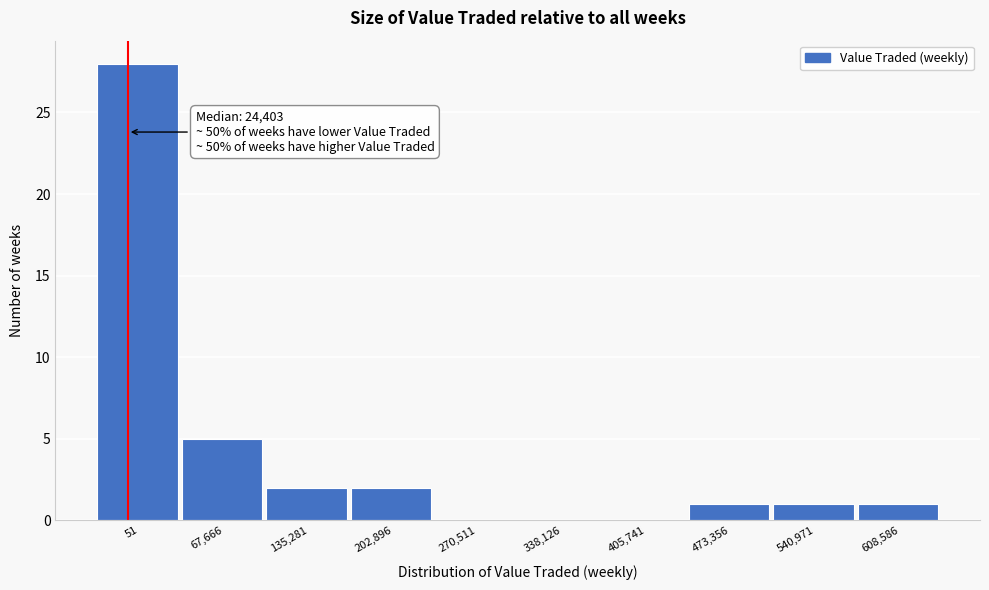

Reading right to left, list all the values displayed in this chart.

608,586=1	540,971=1	473,356=1	405,741=0	338,126=0	270,511=0	202,896=2	135,281=2	67,666=5	51=28